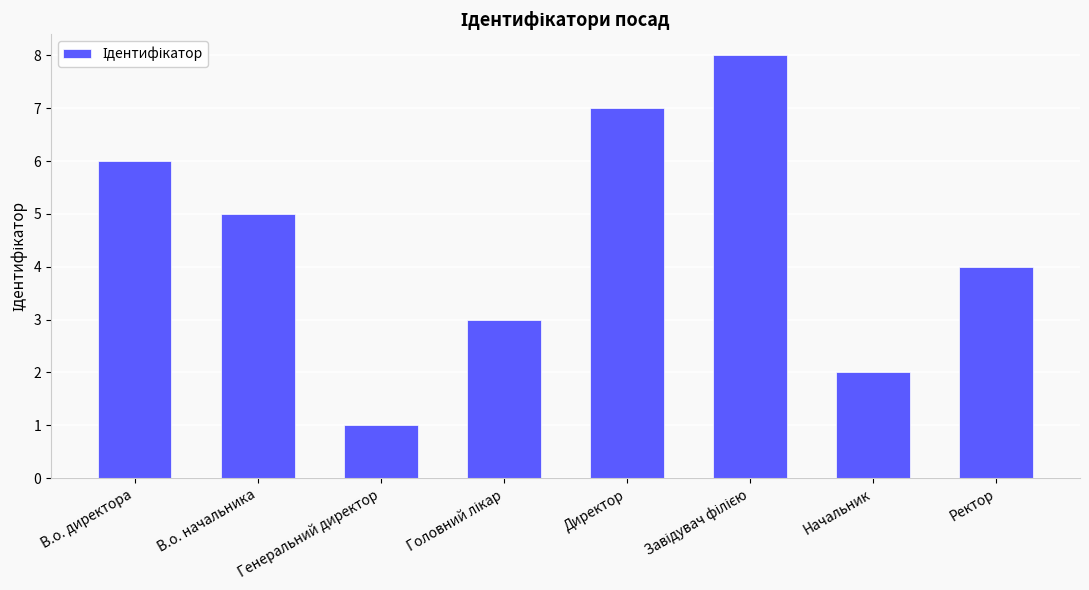

What is the approximate value at Директор?

7